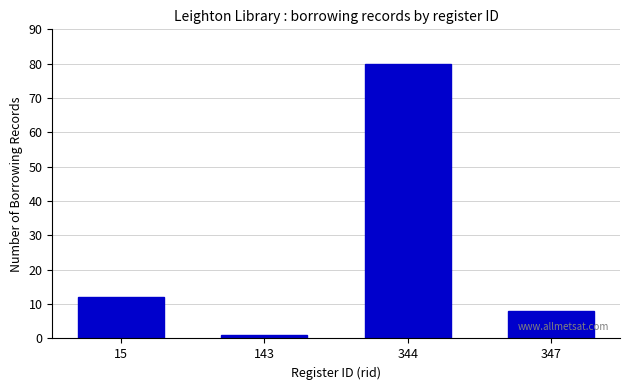

Reading left to right, transcribe all the data shown in this chart.

12	1	80	8